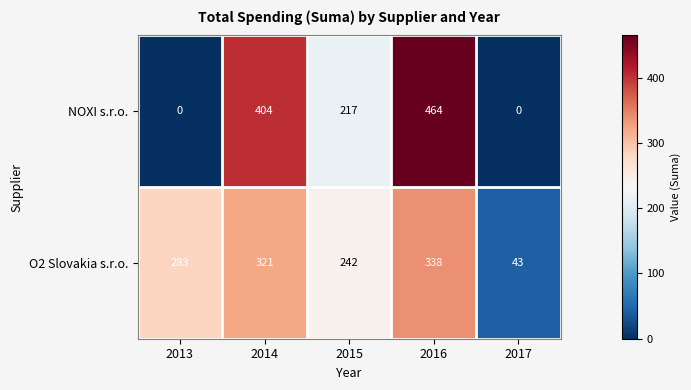

Rank the series by their average value, from highest to lowest.

O2 Slovakia s.r.o., NOXI s.r.o.